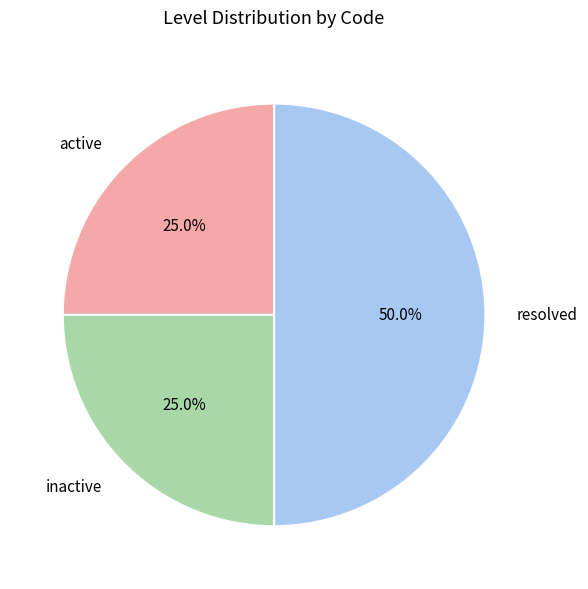

What is the ratio of the value at resolved to the value at inactive?

2.0